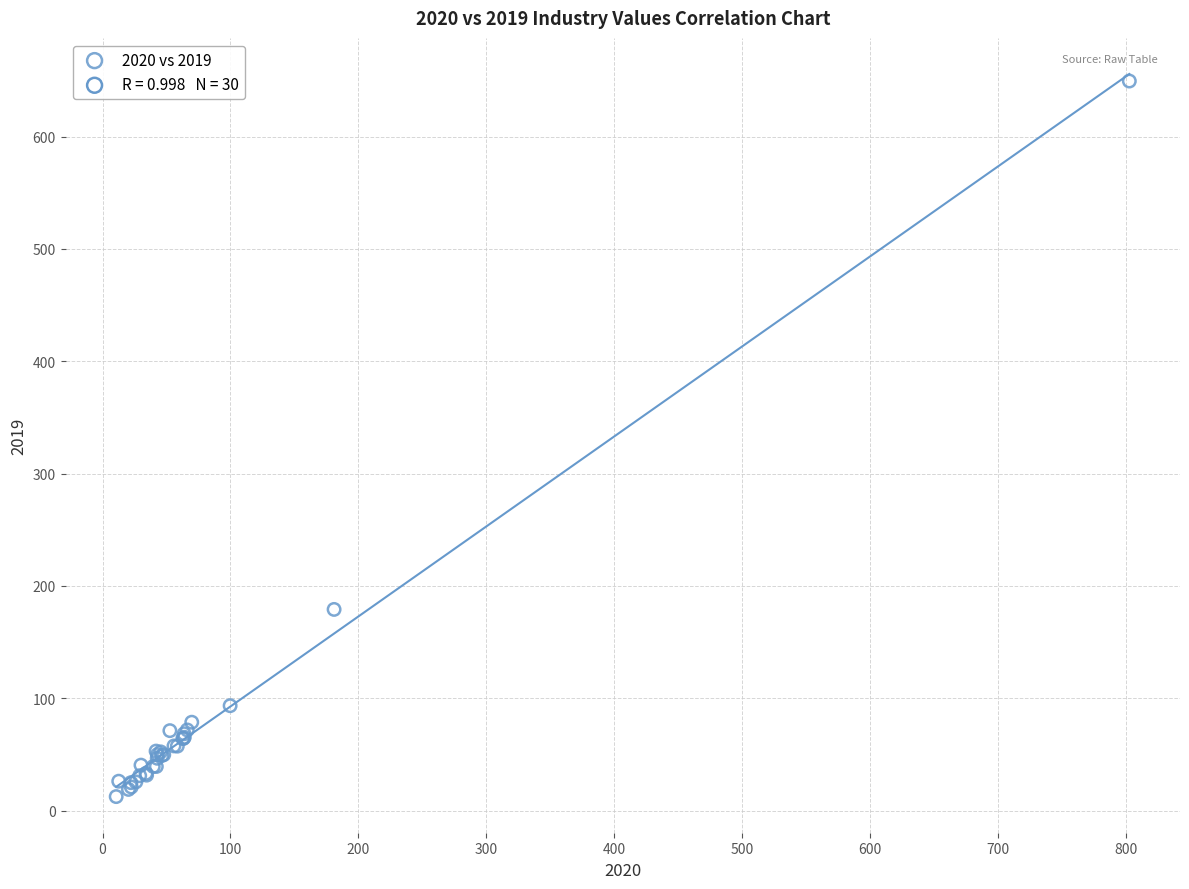

What Y value in the scatter plot is closest to 330?

179.1